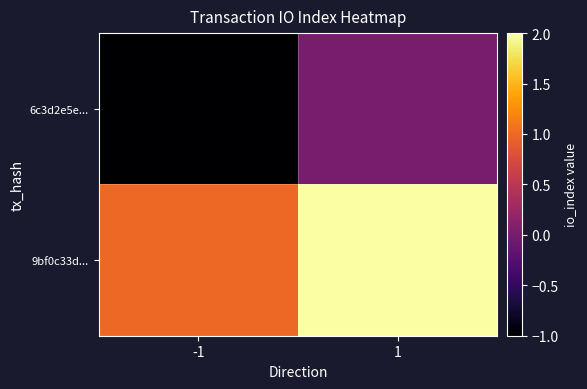

What is the difference between the highest and lowest values at 1?

2